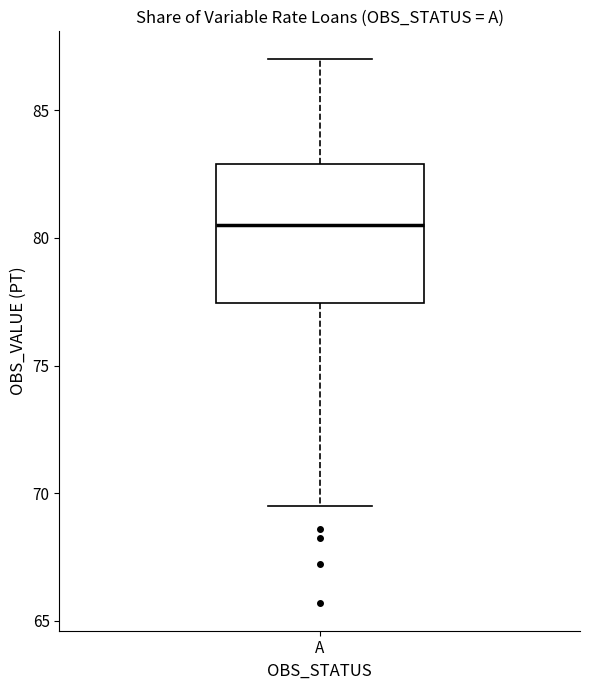

Read this box plot against the y-axis: the position of the median line, the range covered by the box, and the ends of both whiskers. The values are not printed on the chart, so give them approximately, as read against the axis.

median 80.5, box 77.5 to 83.0, whiskers 69.5 to 87.0